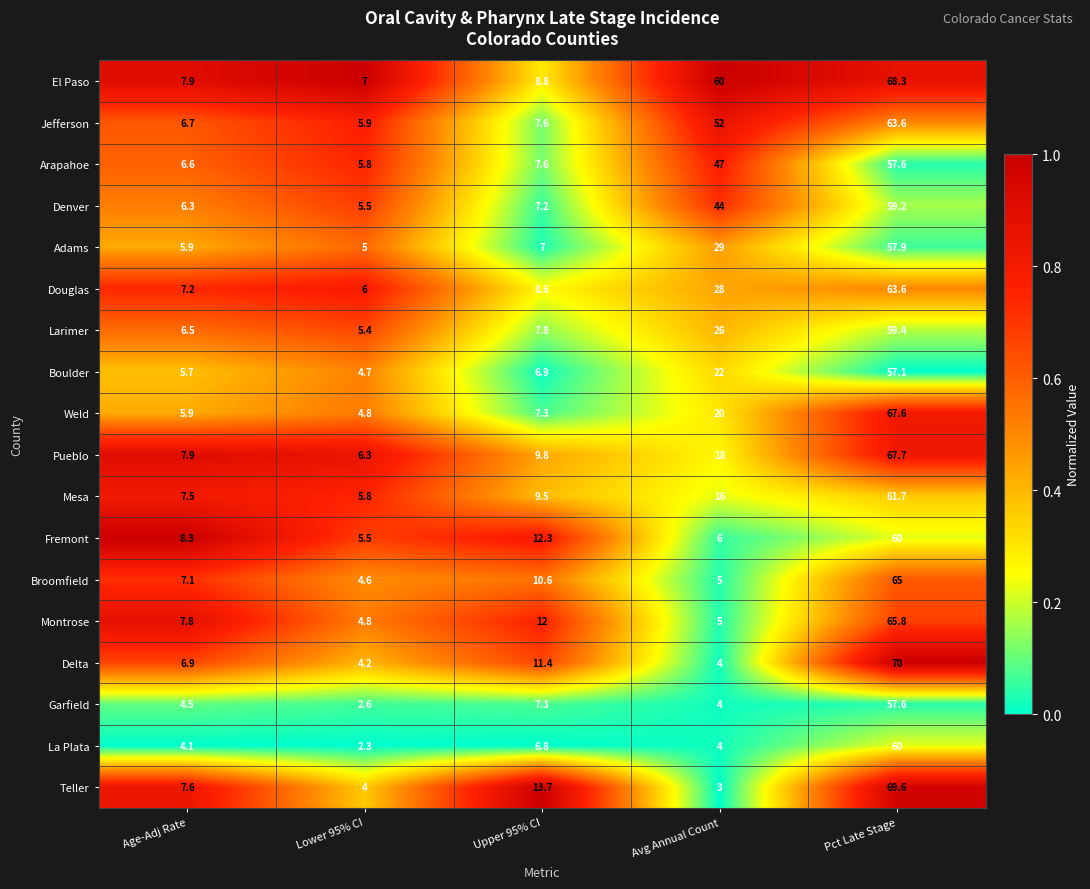

Where does the Montrose series first go above 7?

Age-Adj Rate